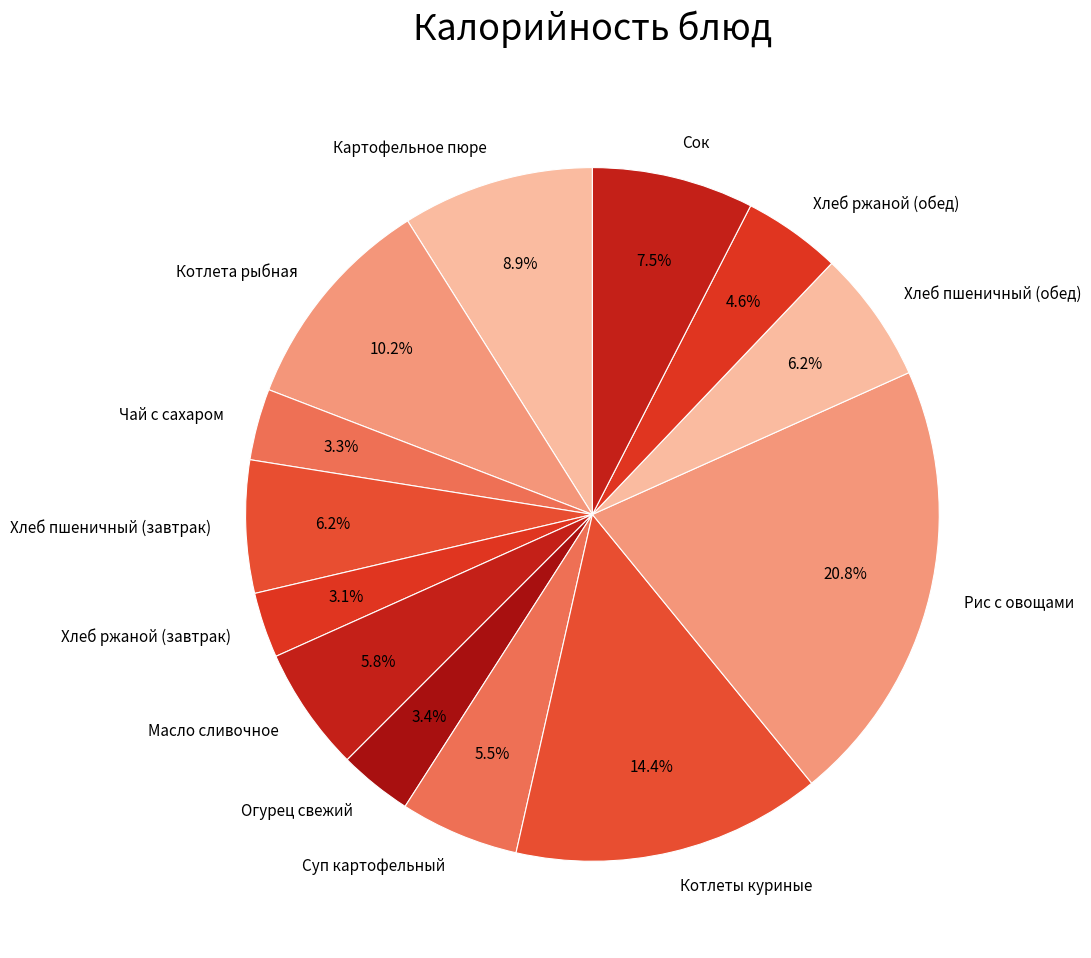

Which category has the biggest portion of the pie?

Рис с овощами